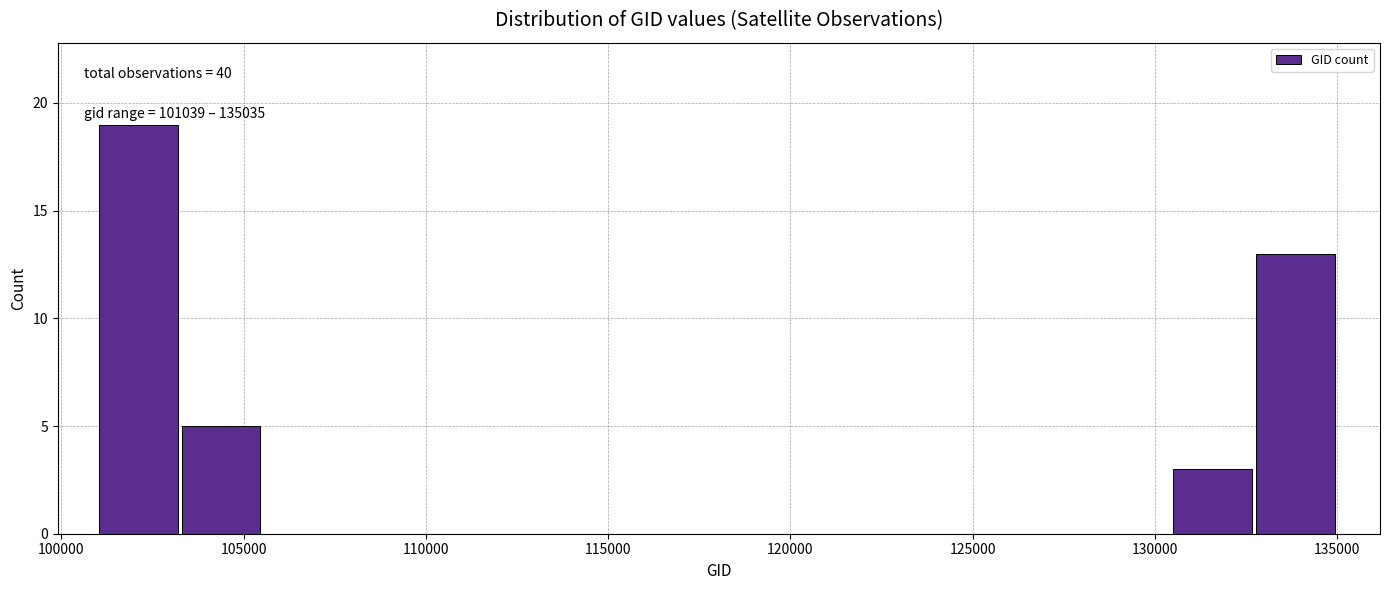

Which range on the x-axis has the tallest bar?

101000 to 103500